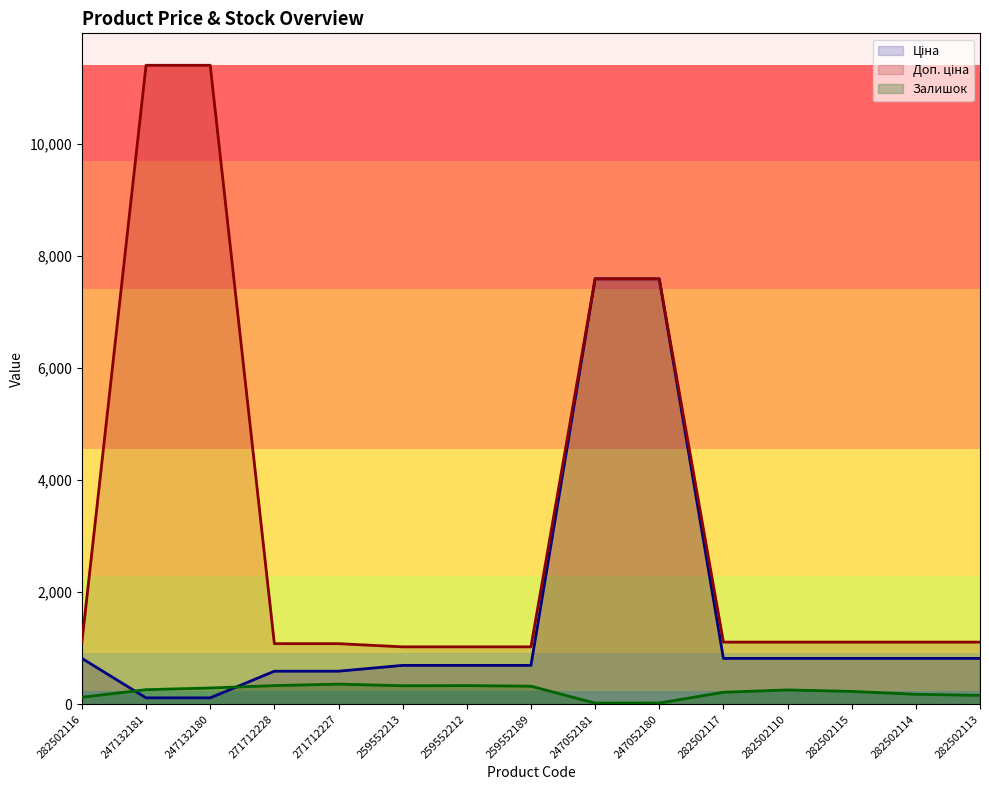

Between 247132181 and 247052180, which series saw the biggest shift?

Ціна